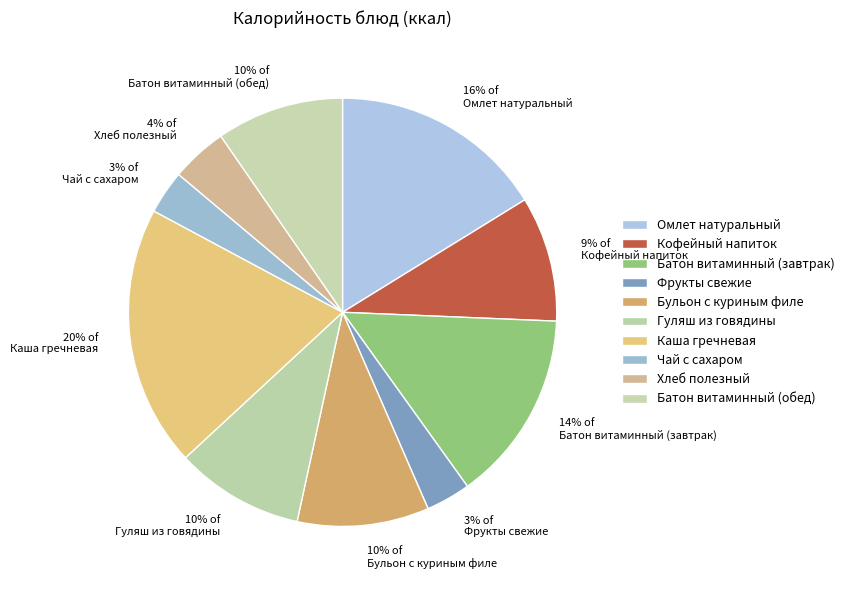

Count the number of slices in the pie.

10